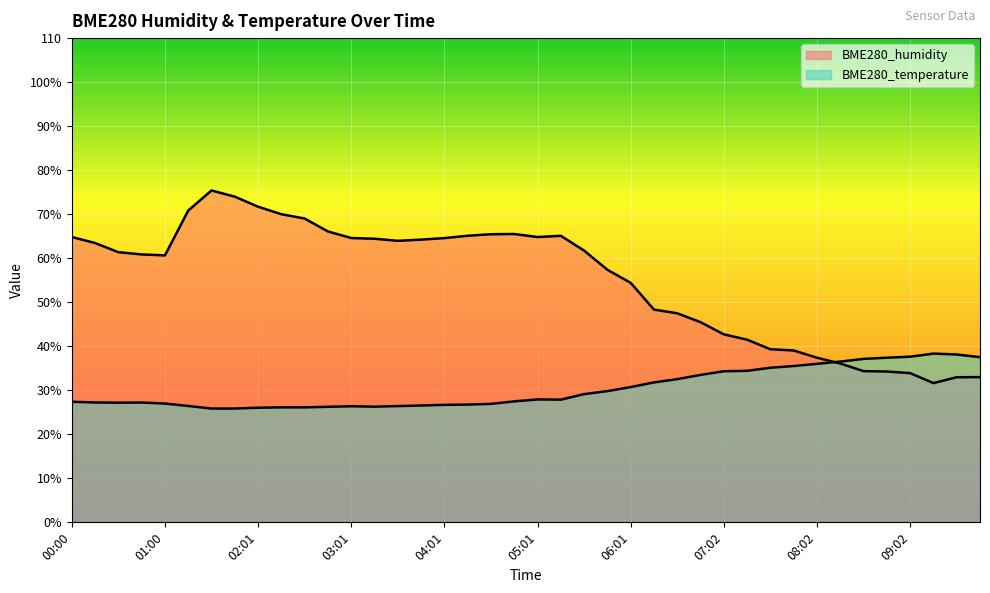

The BME280_humidity series shows 64.4 at 03:16. True or false?

True